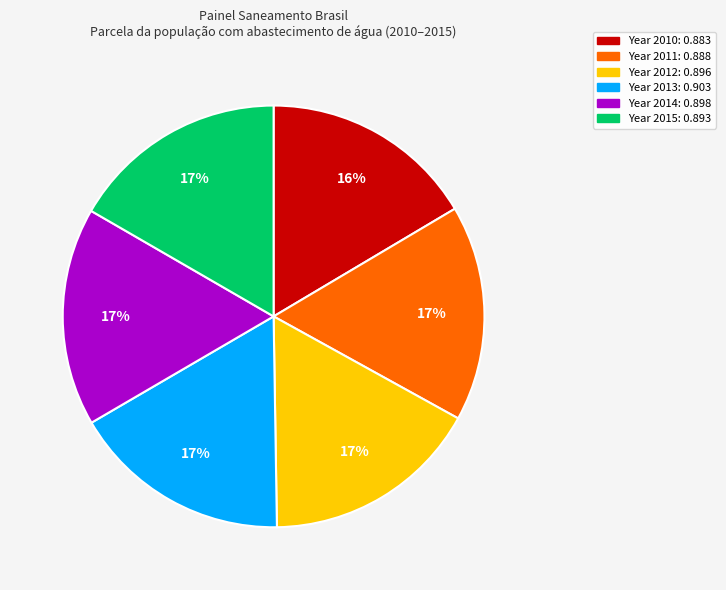

Is there any slice that represents more than half of the pie?

No